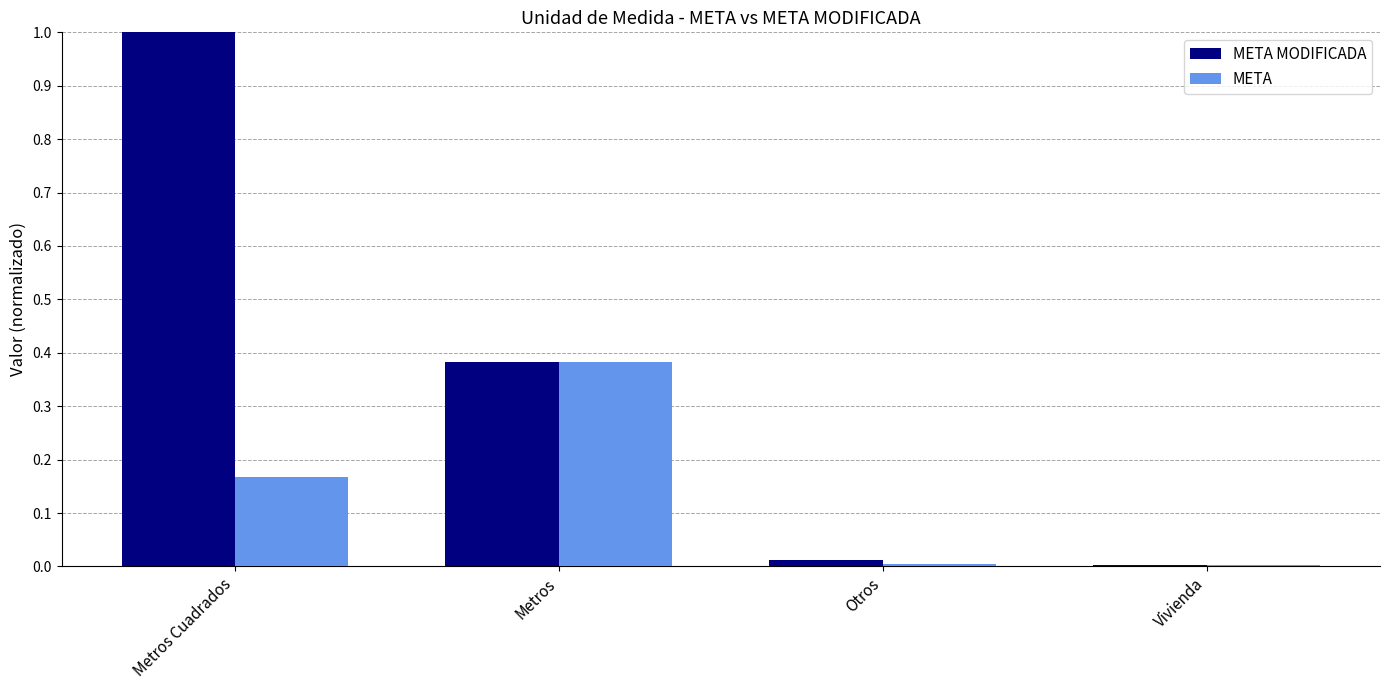

Is it true that META MODIFICADA equals 0.5 at Metros?

False